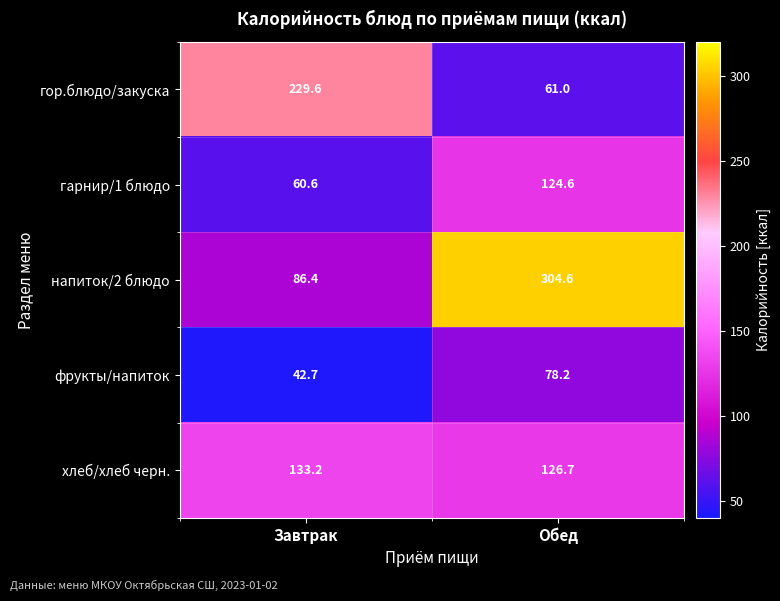

At Обед, list the series in order from smallest to largest.

гор.блюдо/закуска, фрукты/напиток, гарнир/1 блюдо, хлеб/хлеб черн., напиток/2 блюдо